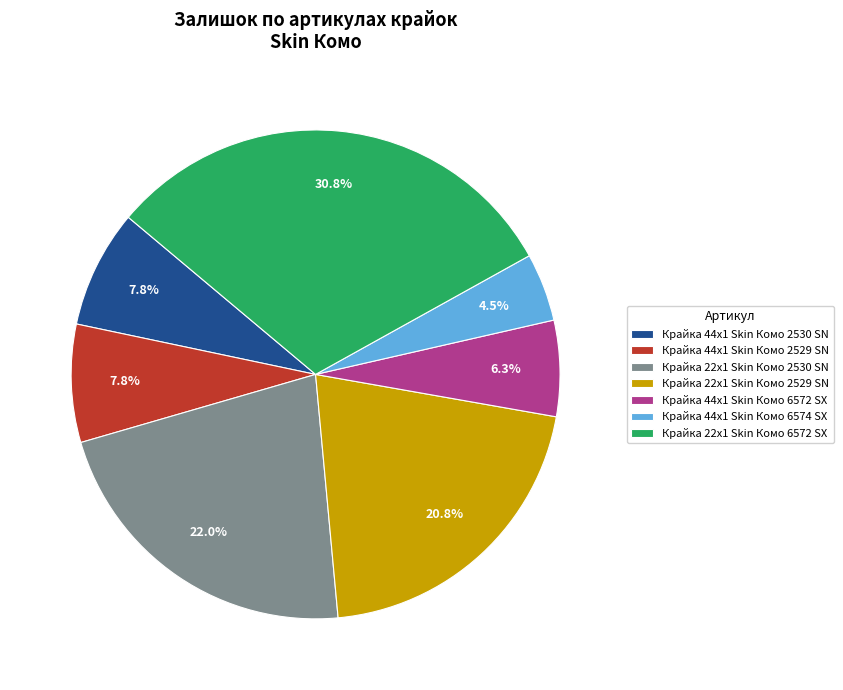

What percentage is the Крайка 22x1 Skin Комо 2529 SN slice, to the nearest percent?

21%